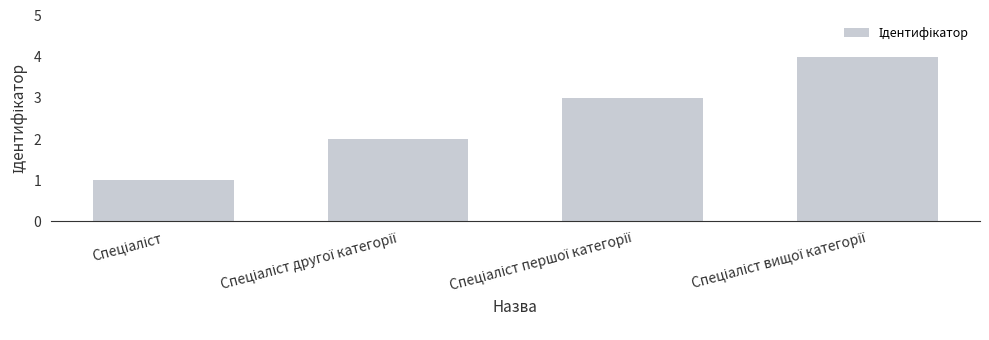

What is the sum of all values?

10